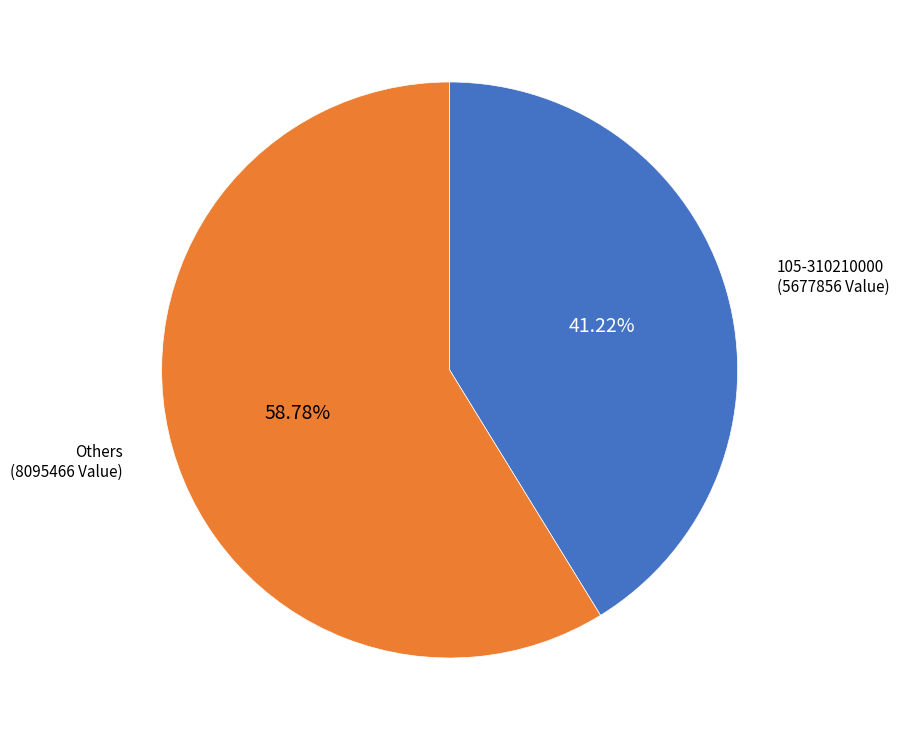

Does any single category account for the majority?

Yes